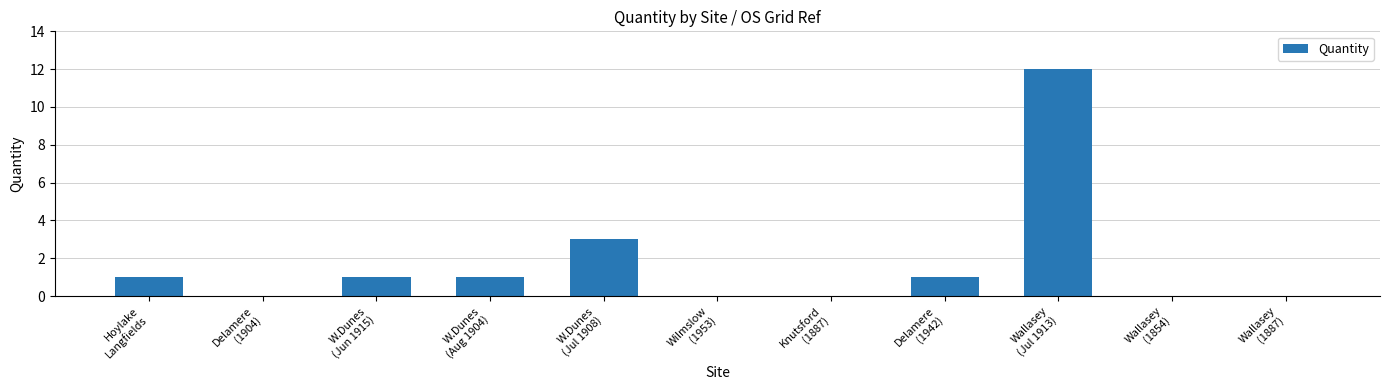

What is the maximum value shown in the chart?

12